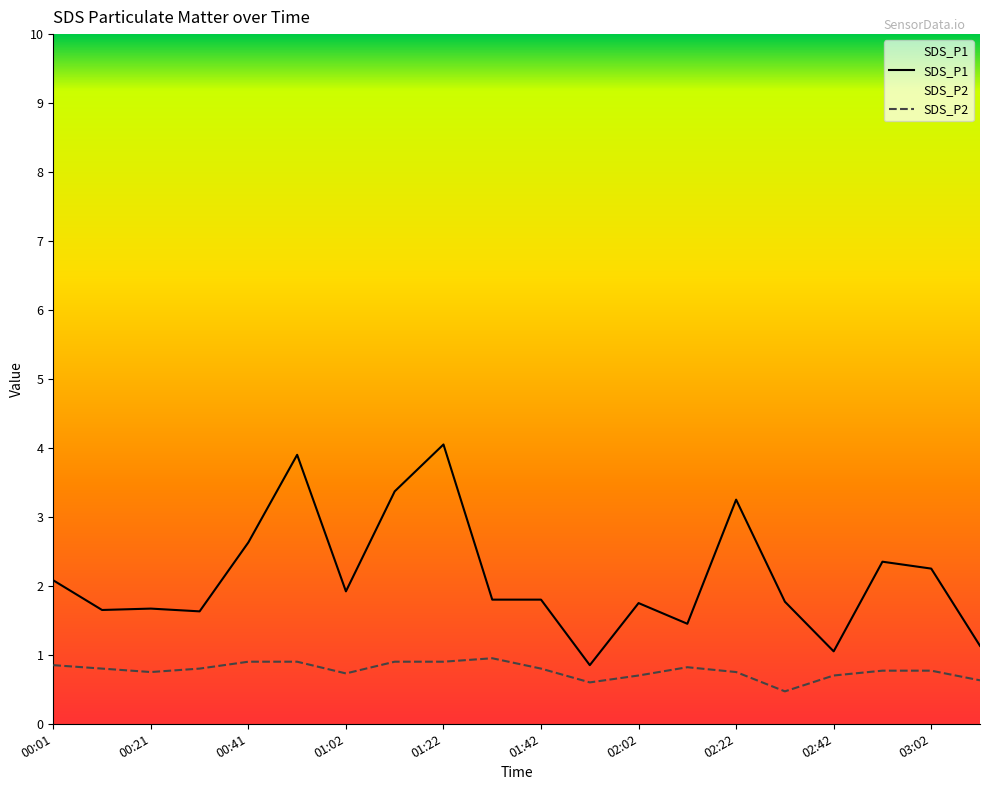

Between 01:12 and 02:32, which series saw the biggest shift?

SDS_P1